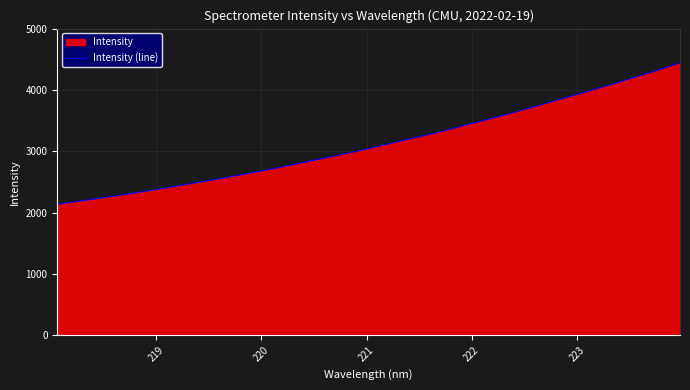

What is the maximum value shown in the chart?

4438.5